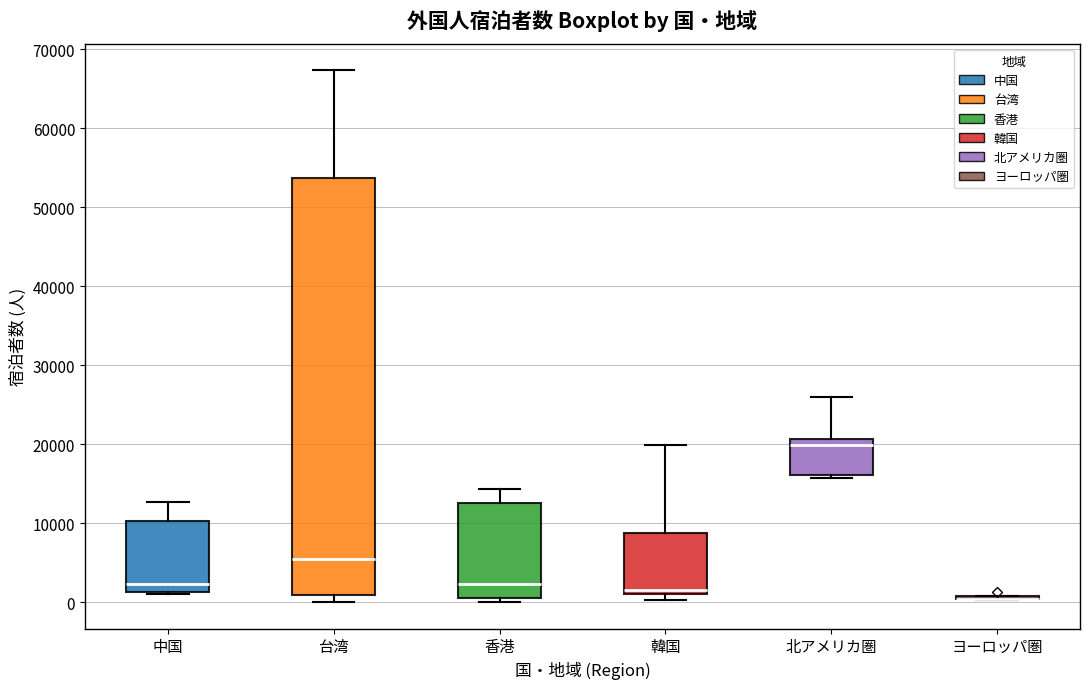

Where does the median line of the box for 香港 sit on the y-axis? The values are not printed on the chart, so give them approximately, as read against the axis.

2000